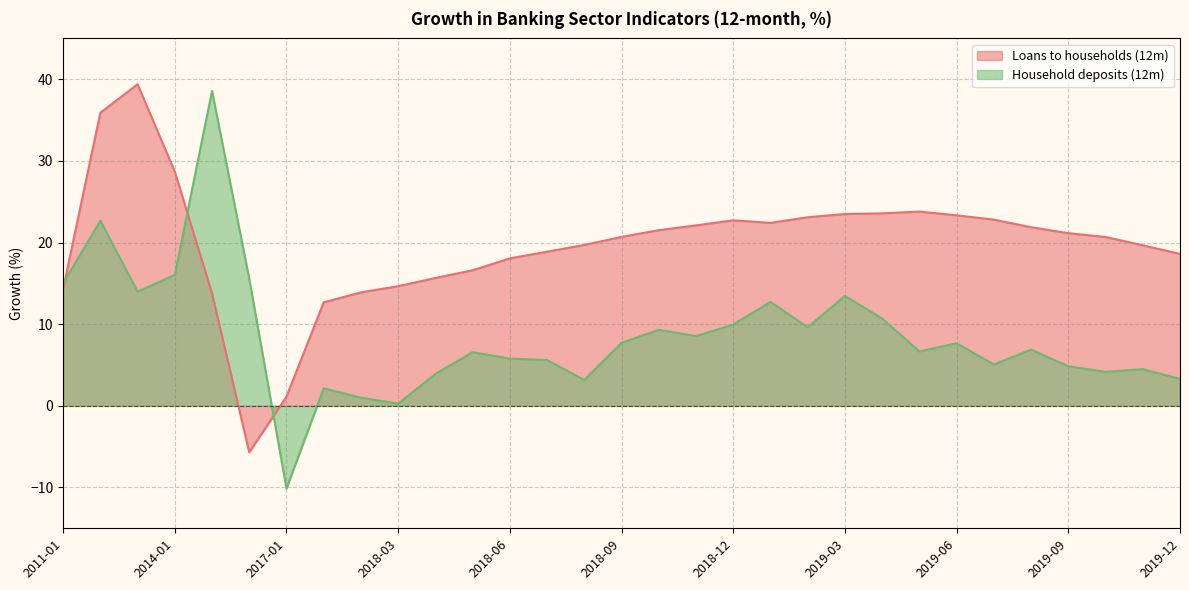

What is the label of the 15th point from the left?

2018-08